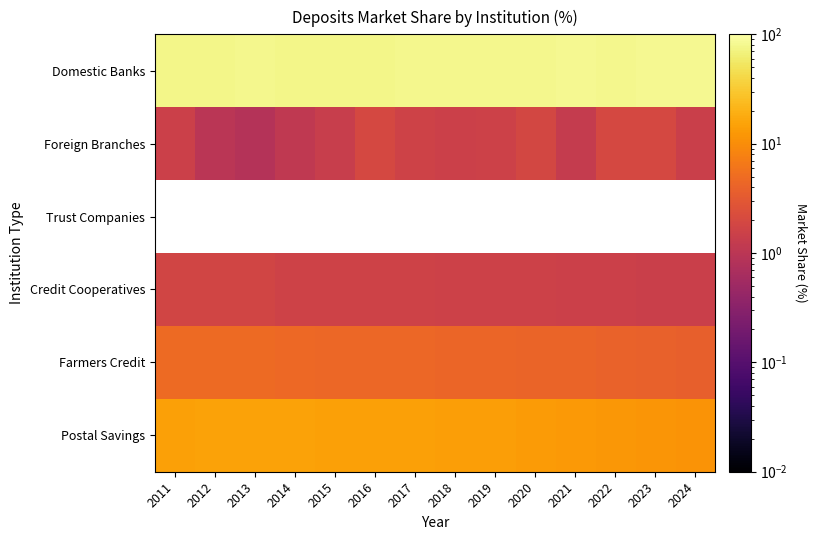

The value of Credit Cooperatives at 2023 is 0.4. True or false?

False